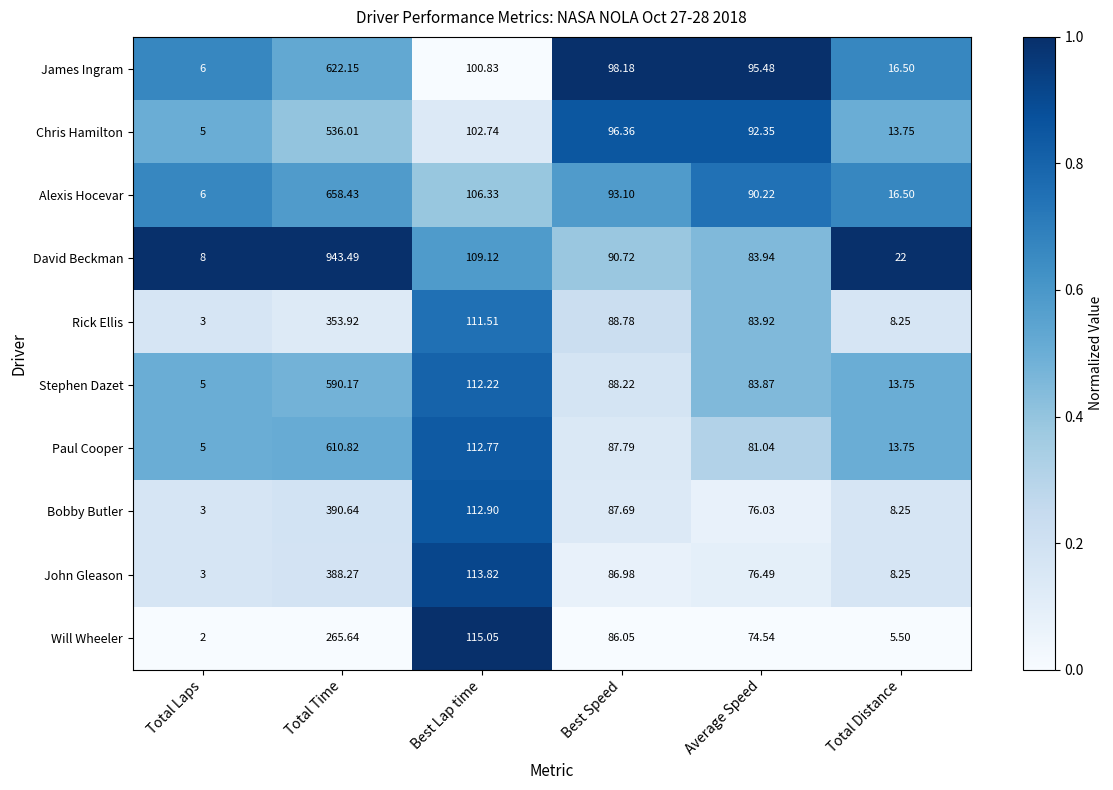

What is the greatest value displayed?

943.5